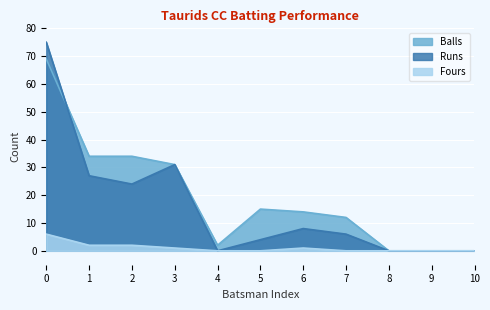

Reading right to left, extract all data points from this chart.

Runs: 10=0	9=0	8=0	7=6	6=8	5=4	4=0	3=31	2=24	1=27	0=75
Balls: 10=0	9=0	8=0	7=12	6=14	5=15	4=2	3=31	2=34	1=34	0=69
Fours: 10=0	9=0	8=0	7=0	6=1	5=0	4=0	3=1	2=2	1=2	0=6